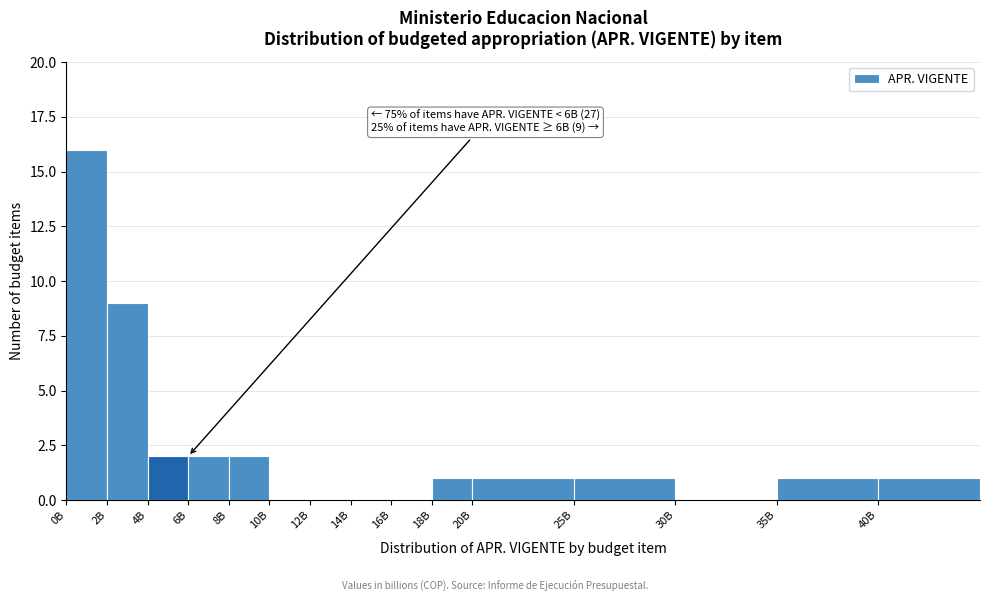

Reading right to left, list all the values displayed in this chart.

40B=1	35B=1	30B=0	25B=1	20B=1	18B=1	16B=0	14B=0	12B=0	10B=0	8B=2	6B=2	4B=2	2B=9	0B=16